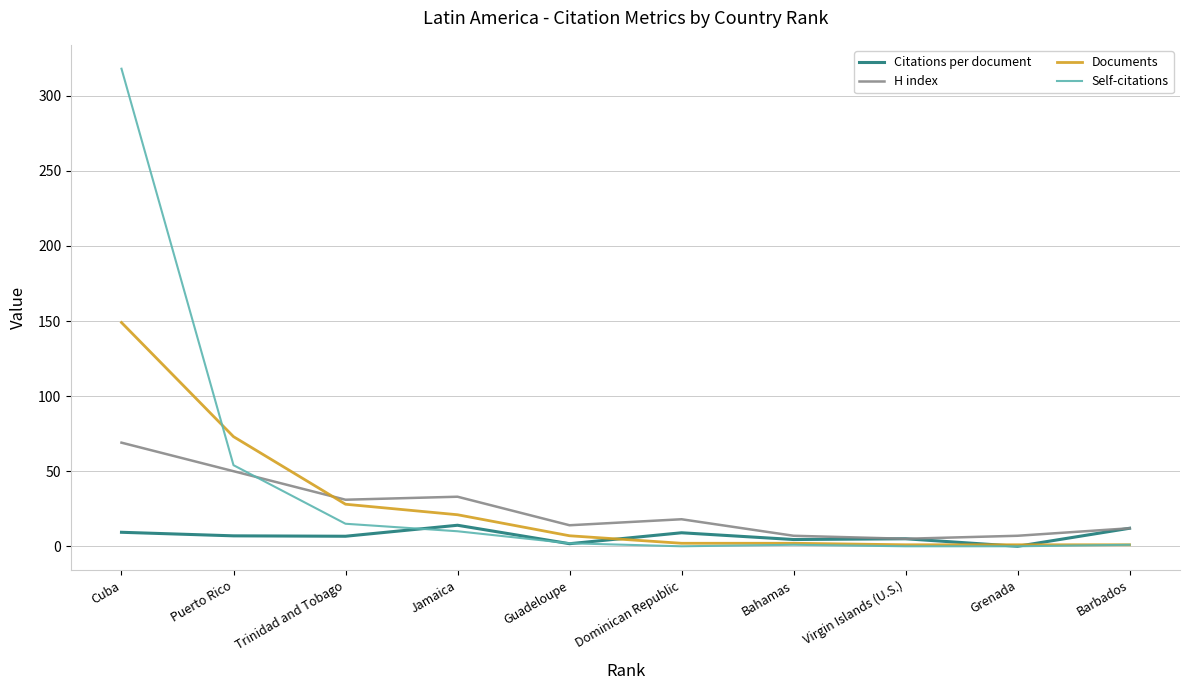

What is the maximum value shown in the chart?

318.0